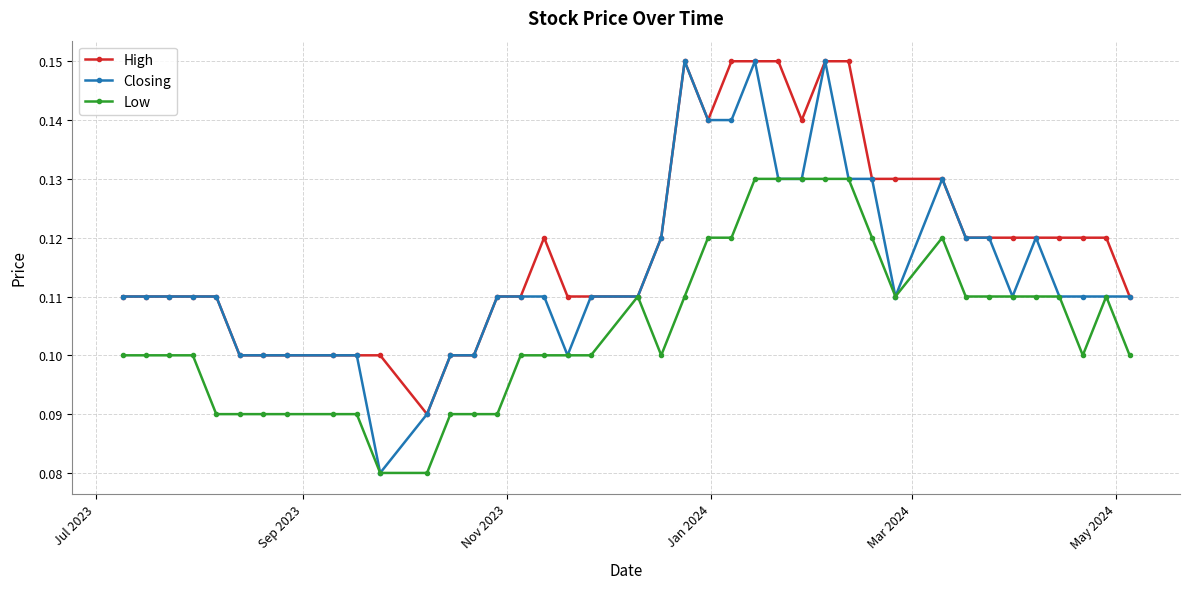

At how many categories does at least one series exceed 0?

40